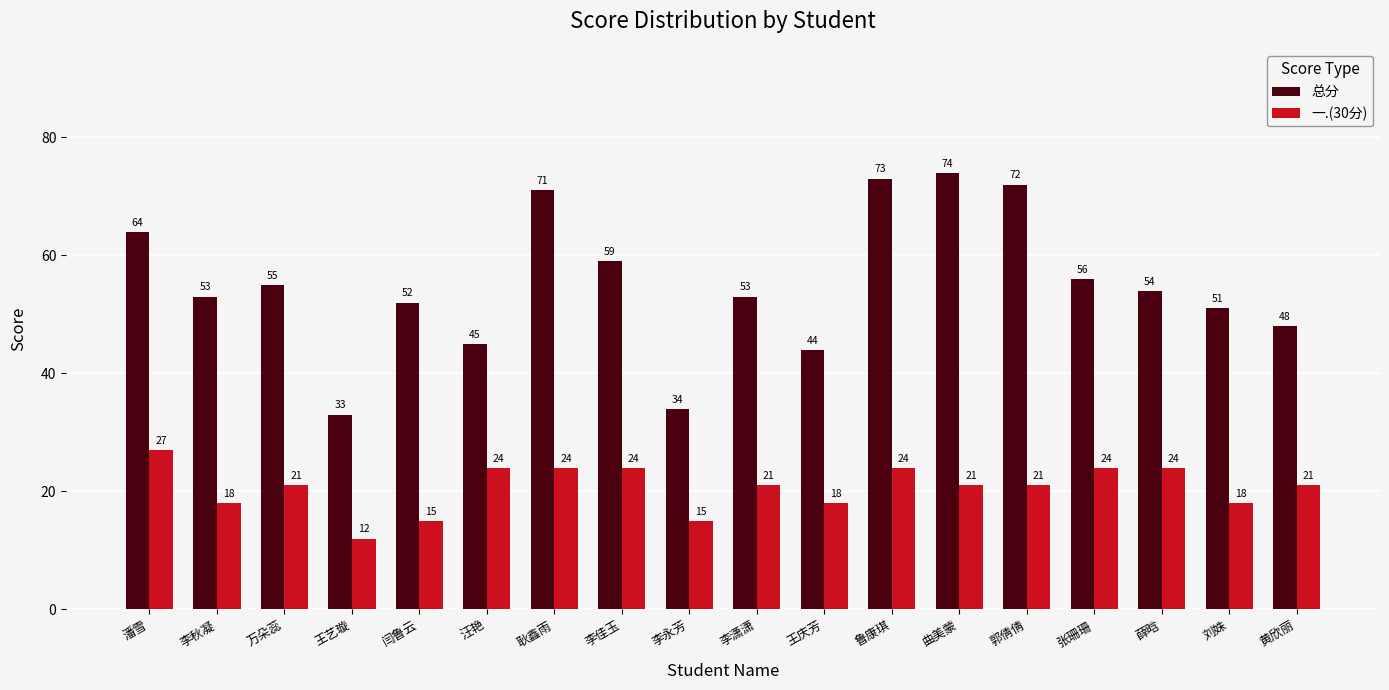

Where does the 一.(30分) series first go above 21?

潘雪